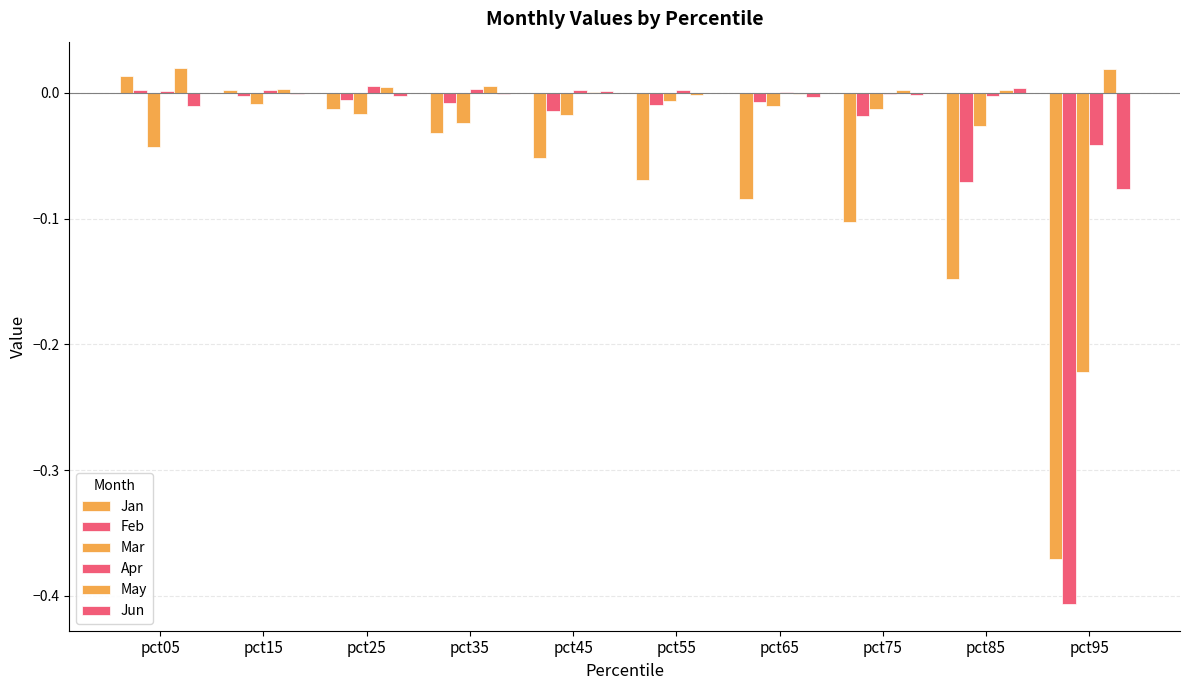

Are the bars grouped side by side (vs. stacked)?

Yes